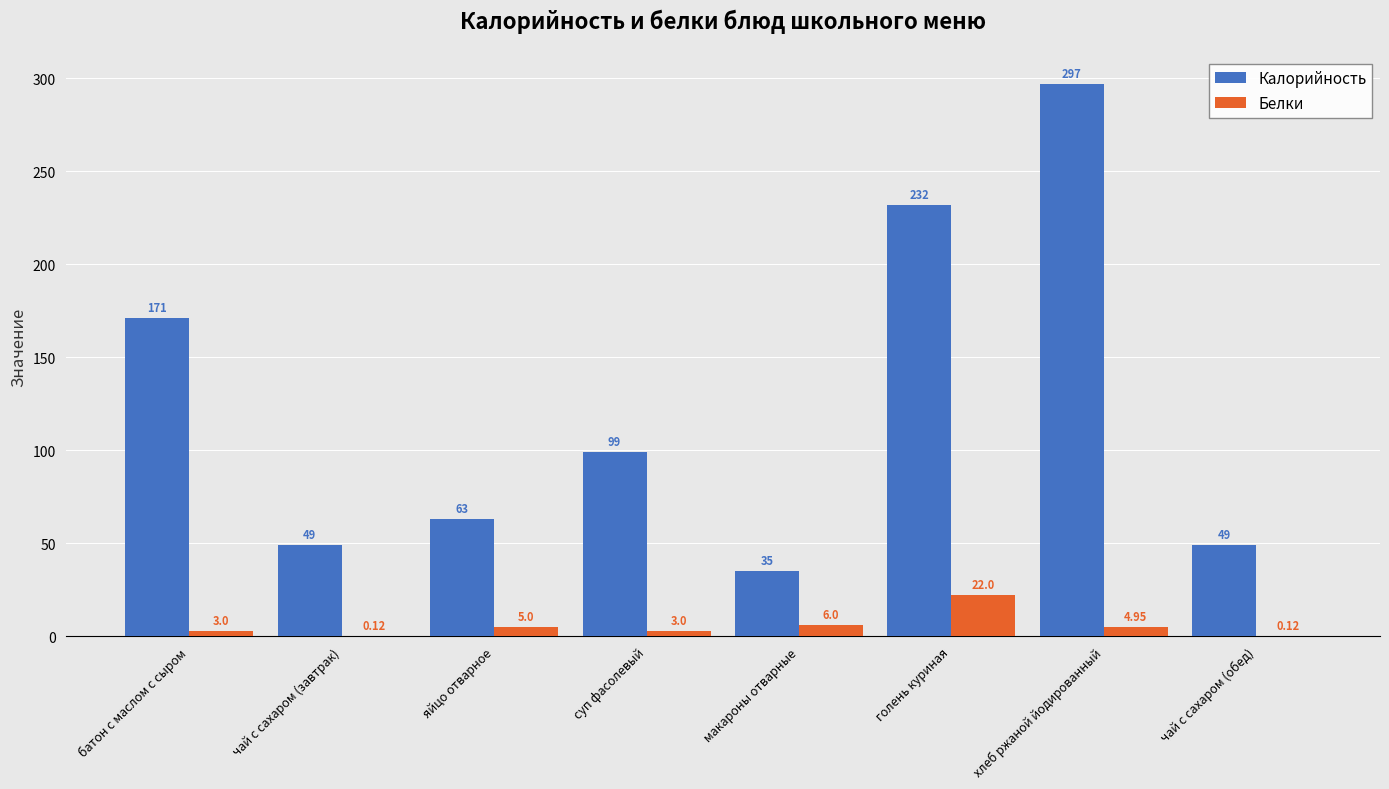

How many series are shown in this chart?

2